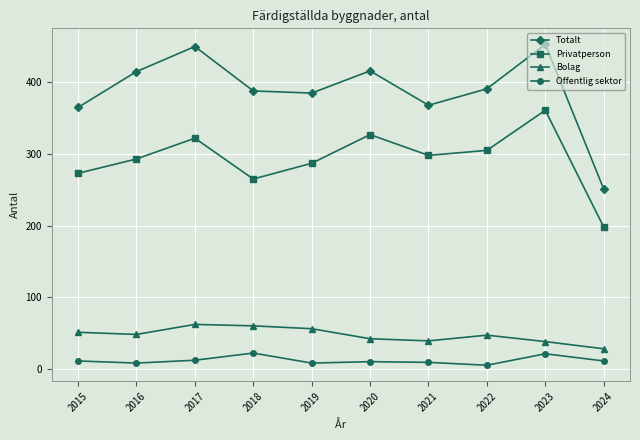

At which label does Bolag reach its minimum?

2024